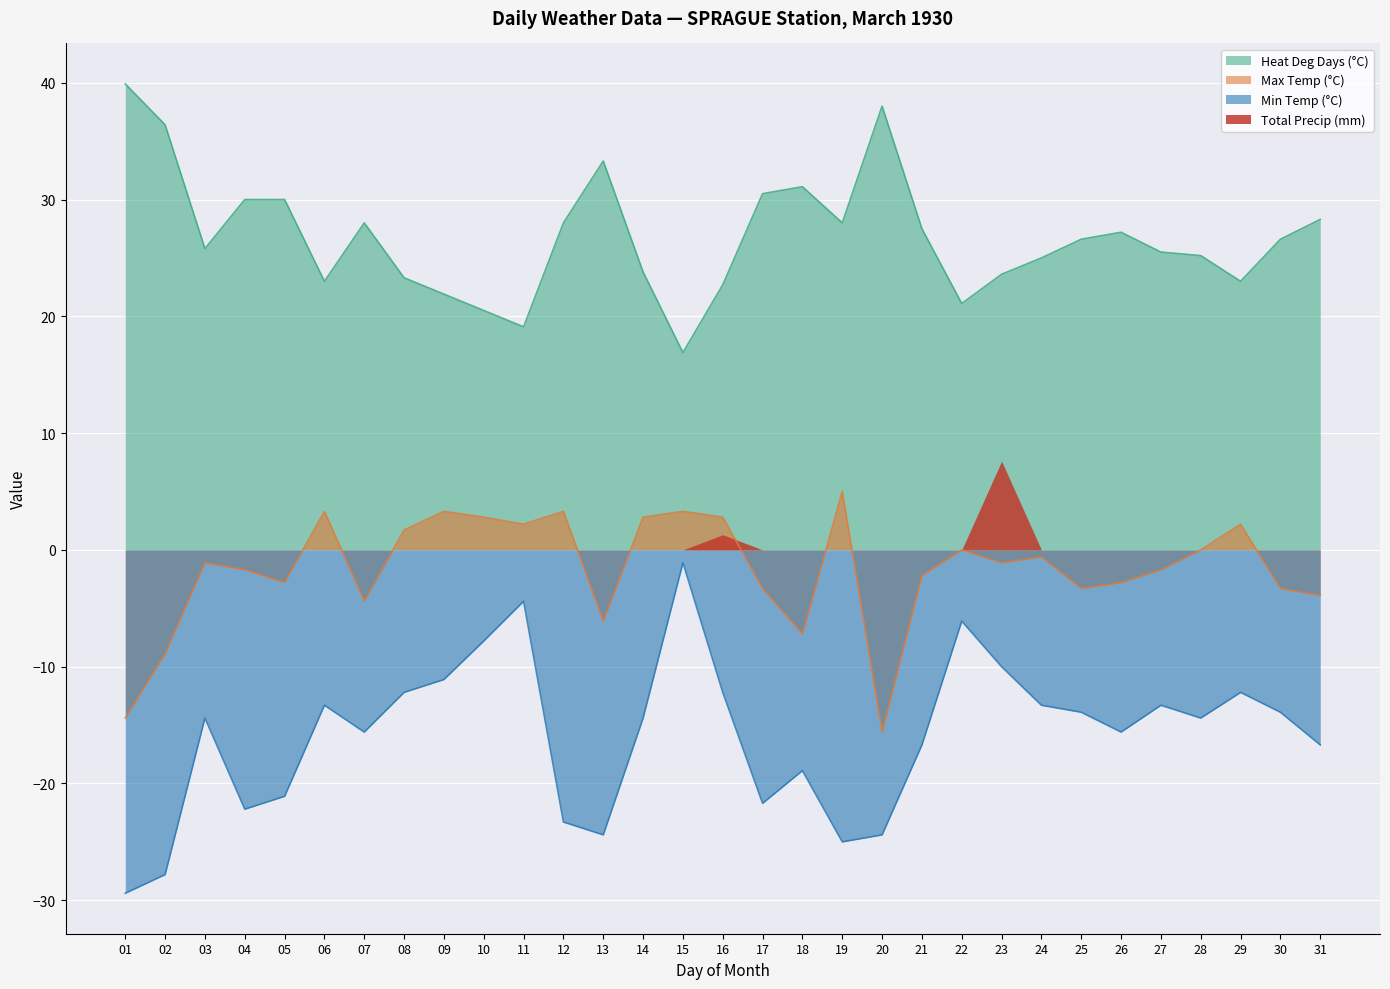

Count the number of categories in the chart.

31